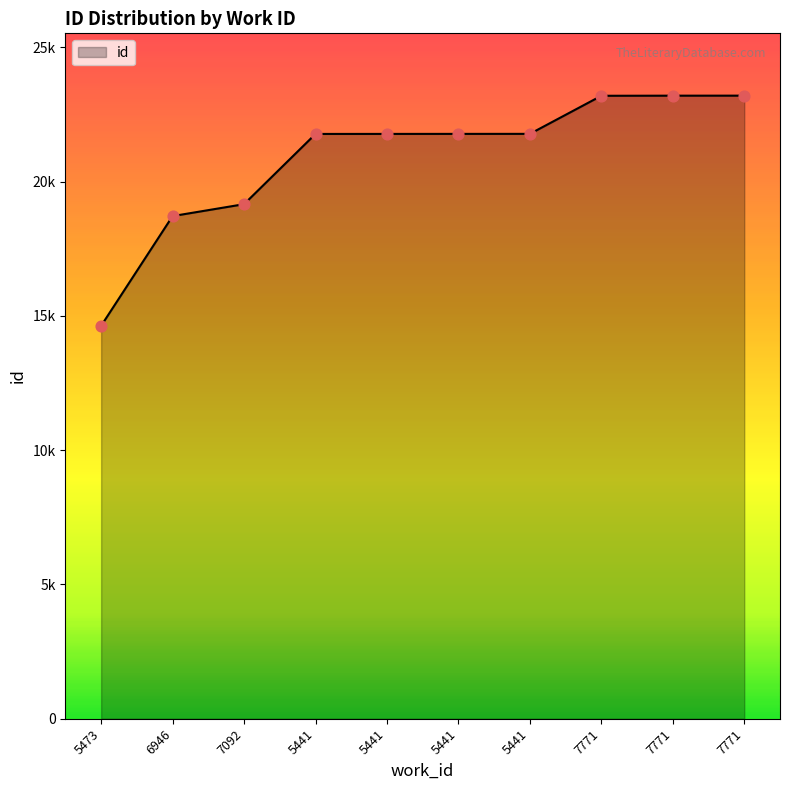

What is the change in value from 5473 to 6946?

+4085